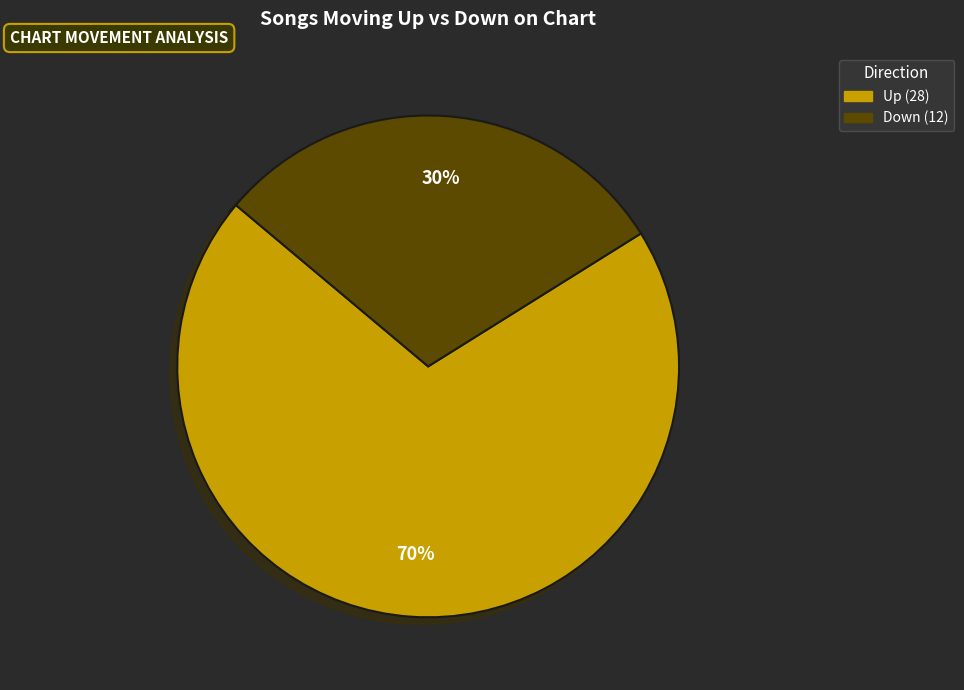

To the nearest percent, what is the difference between the largest and smallest slice percentages?

40%